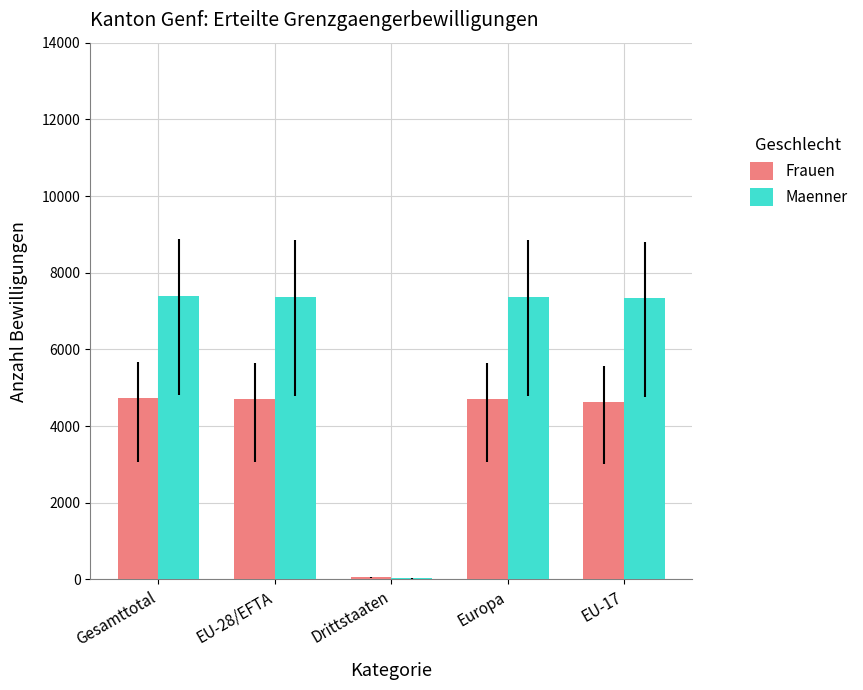

Which series changed the most between EU-28/EFTA and Drittstaaten?

Maenner